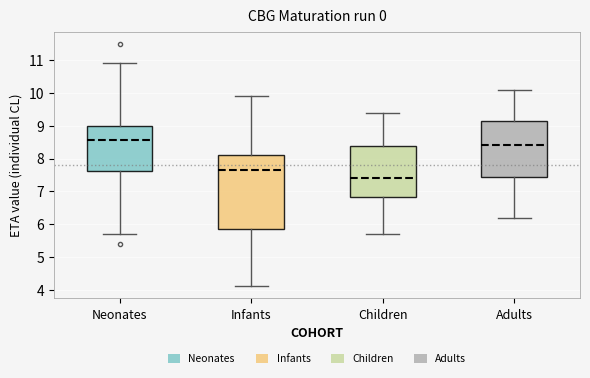

Reading left to right, transcribe this box plot: for each box, give where its median line is, the range the box spans, and where its two whiskers end, as read against the y-axis. The values are not printed on the chart, so give them approximately, as read against the axis.

Neonates: median 8.6, box 7.6 to 9.0, whiskers 5.7 to 10.9
Infants: median 7.7, box 5.9 to 8.1, whiskers 4.1 to 9.9
Children: median 7.4, box 6.8 to 8.4, whiskers 5.7 to 9.4
Adults: median 8.4, box 7.5 to 9.2, whiskers 6.2 to 10.1